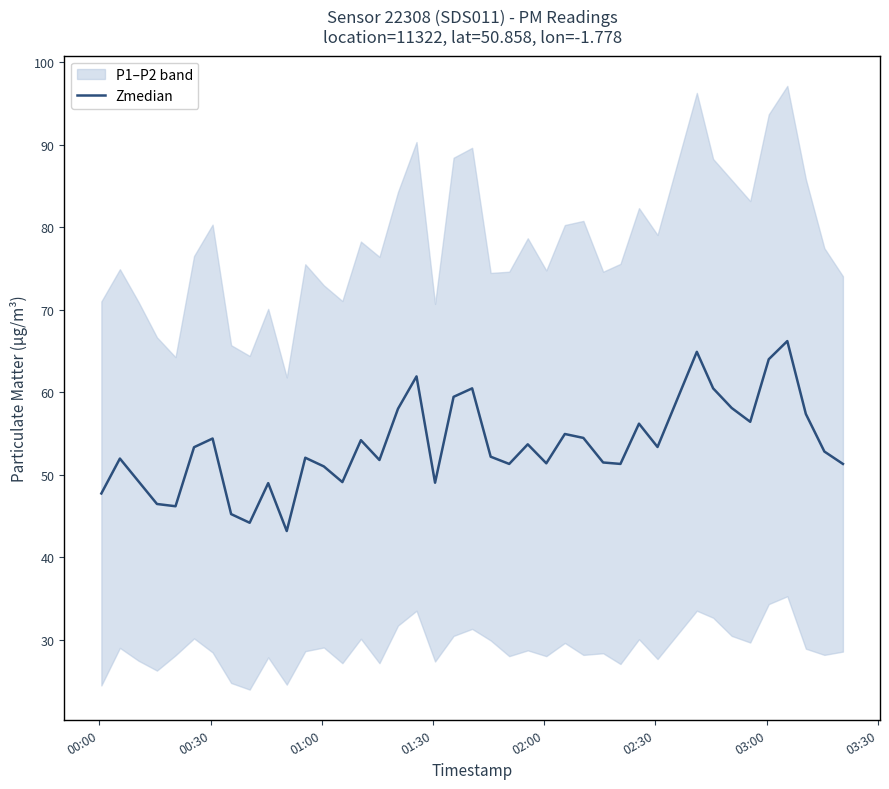

What is the highest value of the Zmedian series?

66.2